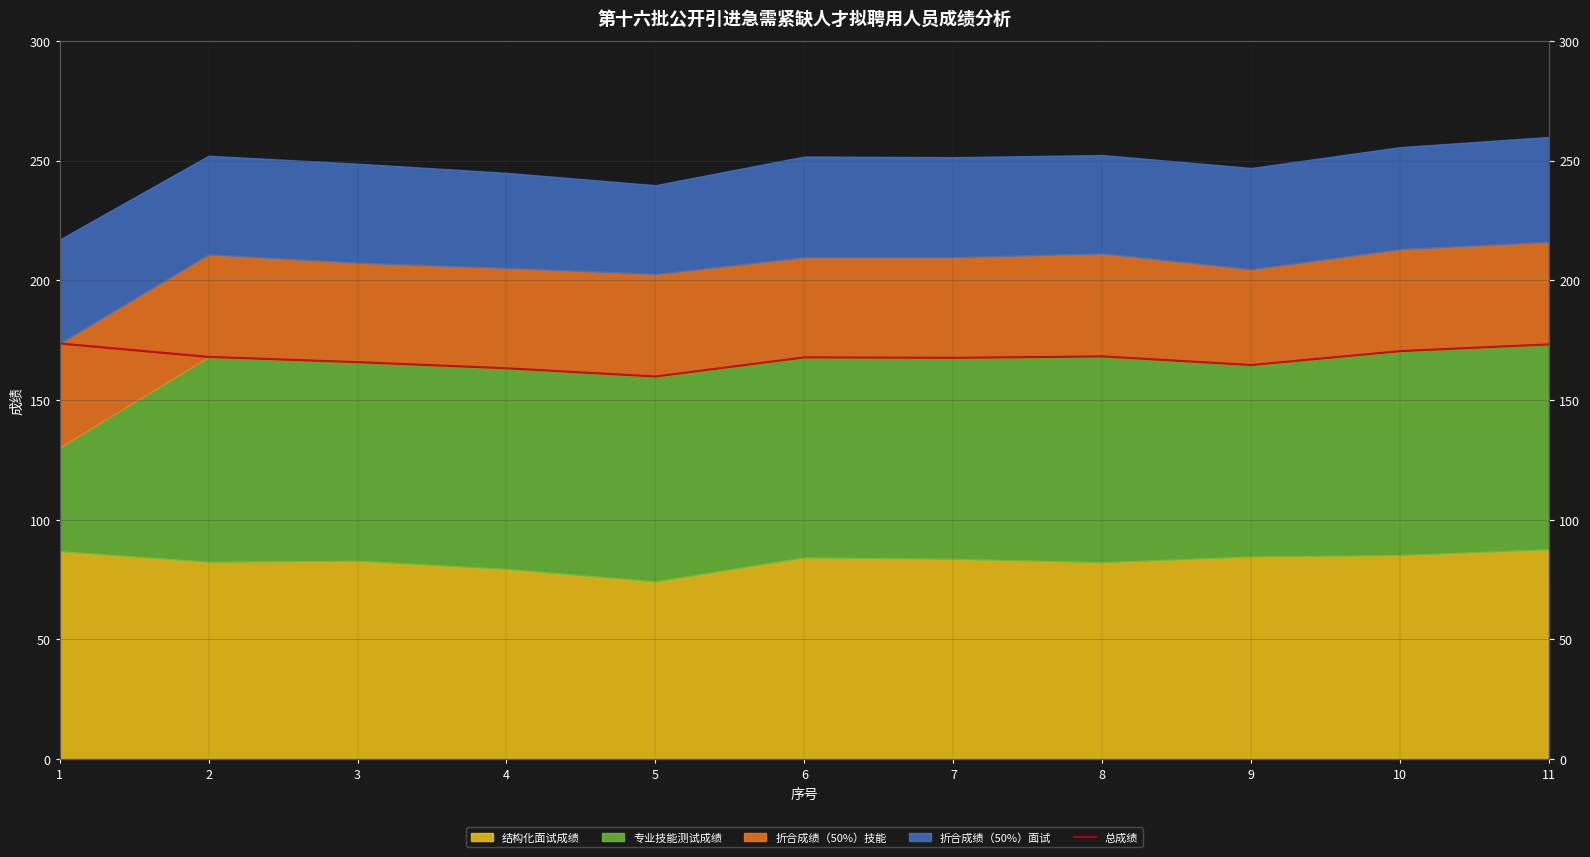

The value at 3 is 165.8. True or false?

True